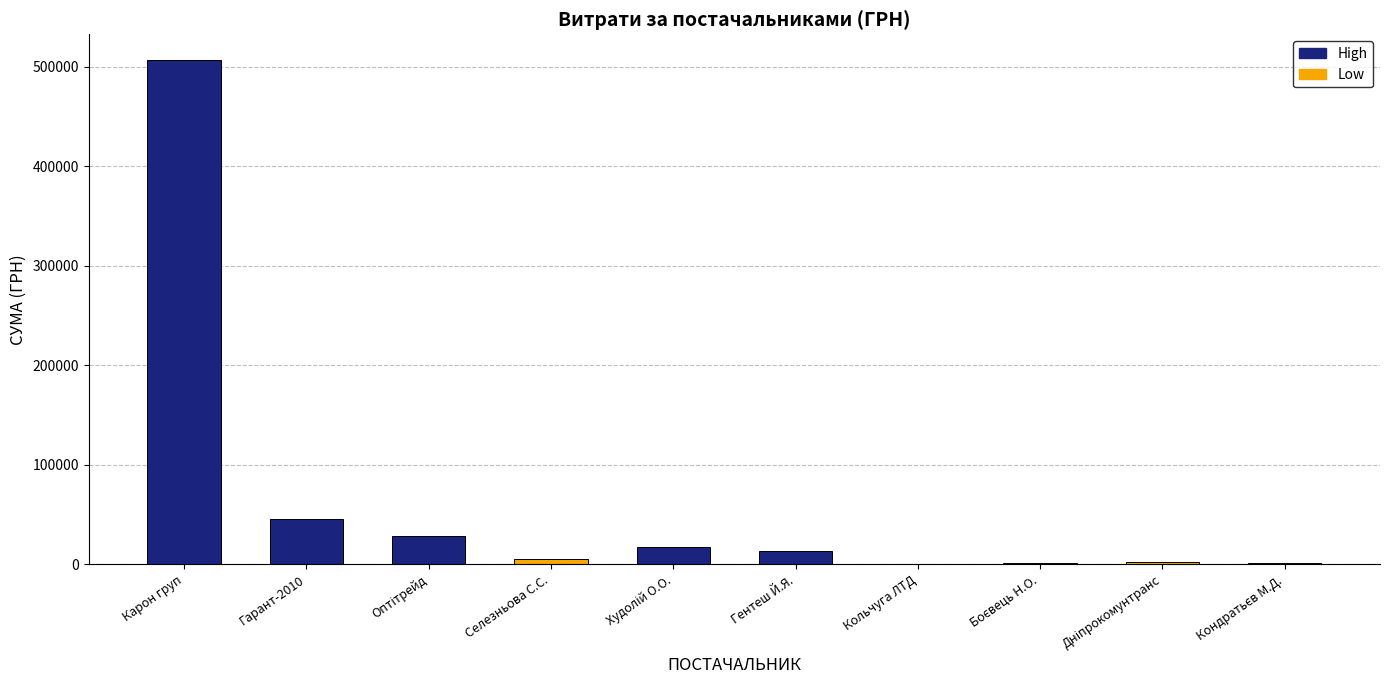

What is the sum of all values?

624214.2